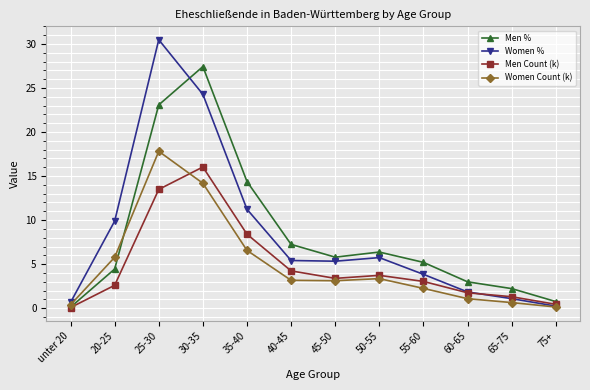

List the series in order of their peak value, highest first.

Women %, Men %, Women Count (k), Men Count (k)